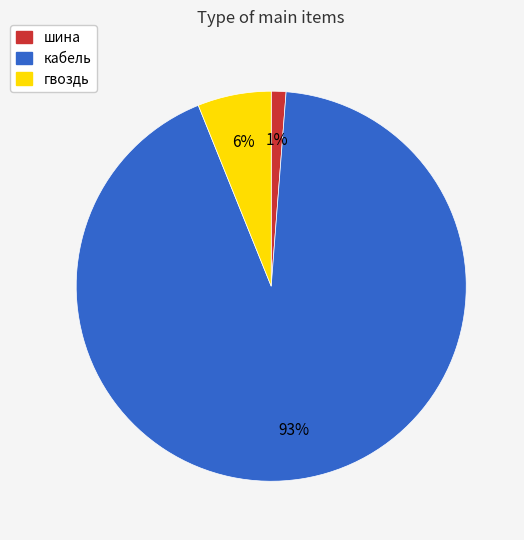

Rank the categories by value from highest to lowest.

кабель, гвоздь, шина